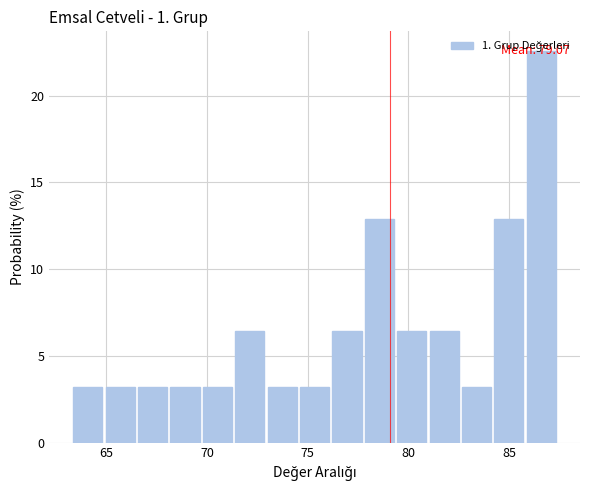

Around what value on the x-axis is the tallest bar? Give the approximate position of its centre, as read against the axis.

86.5